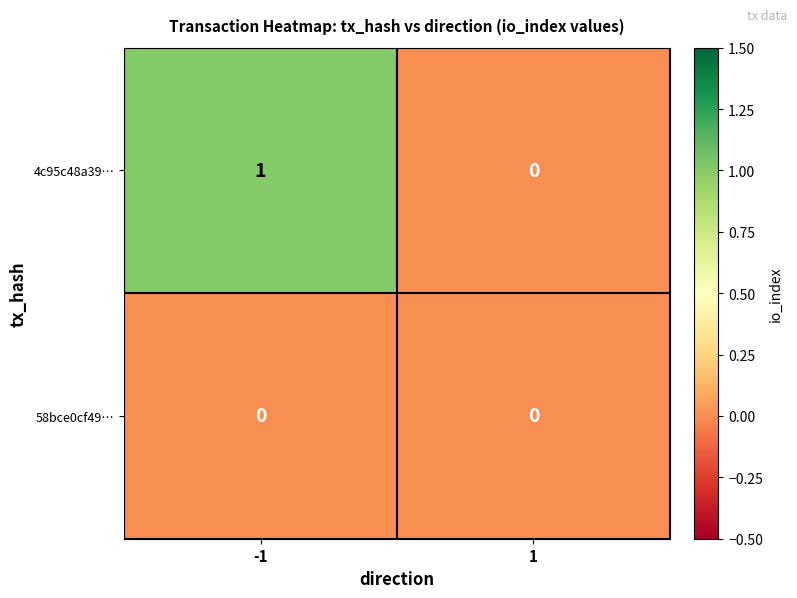

The value of 4c95c48a39… at -1 is 2. True or false?

False